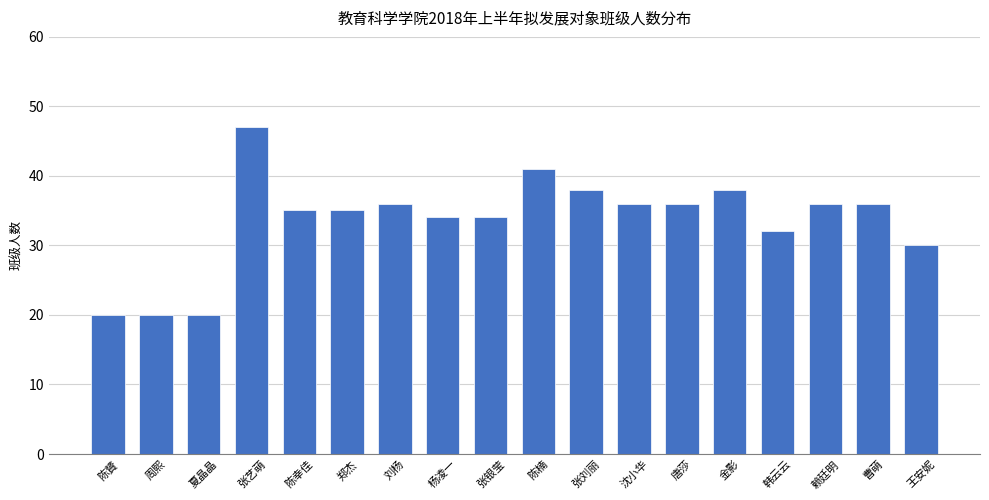

Is it true that the value at 金影 is 38?

True